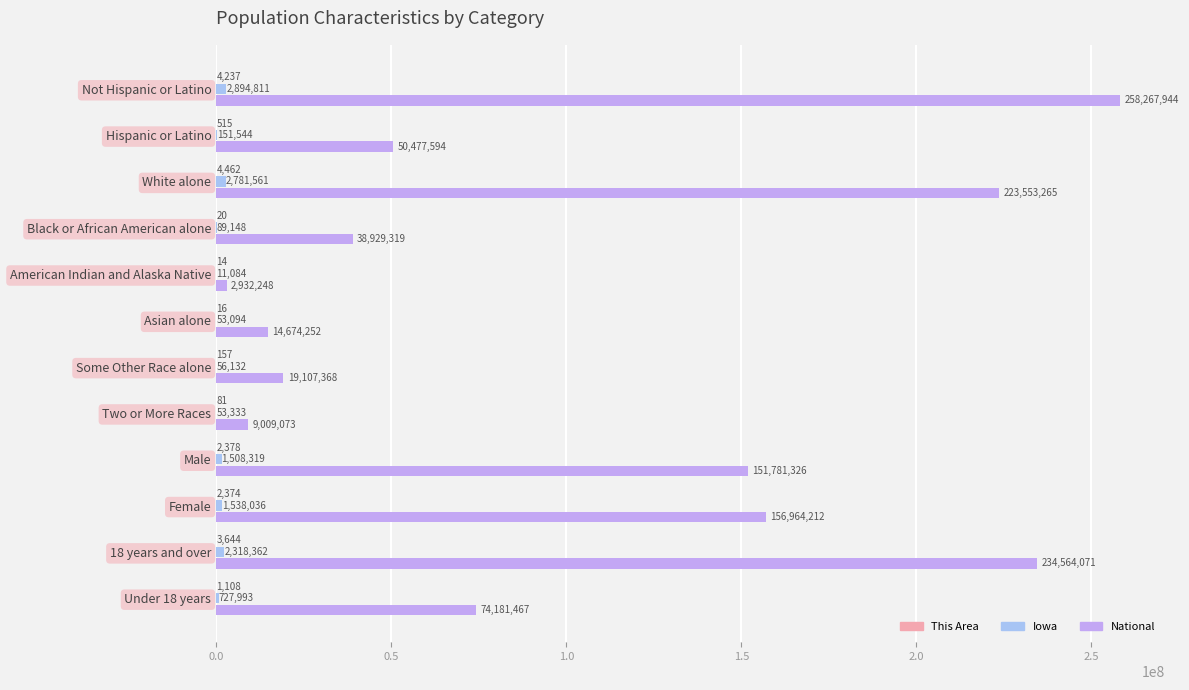

What is the total value across all series at Male?

153292023